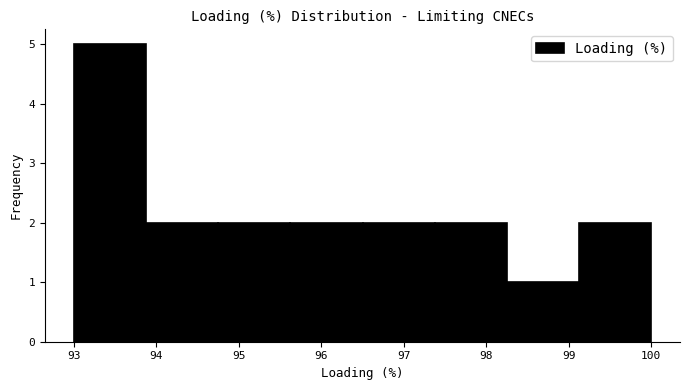

Over which range of the x-axis is the bar tallest?

93.0 to 93.9